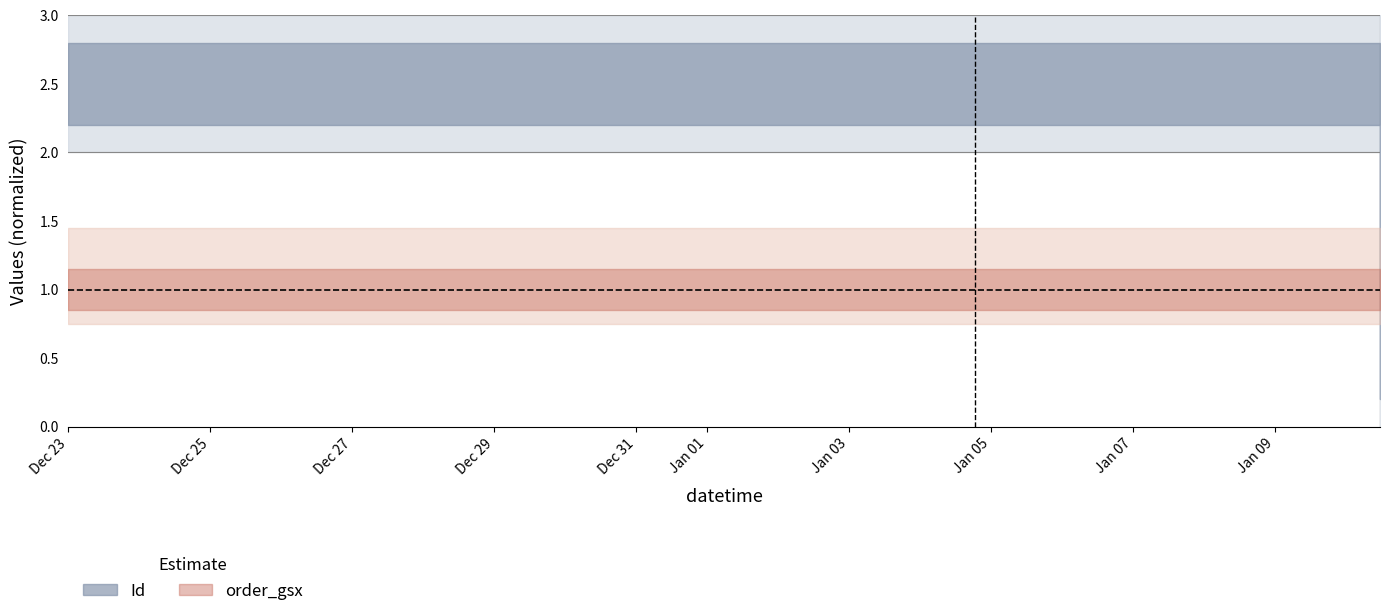

What is the maximum value shown in the chart?

3.0